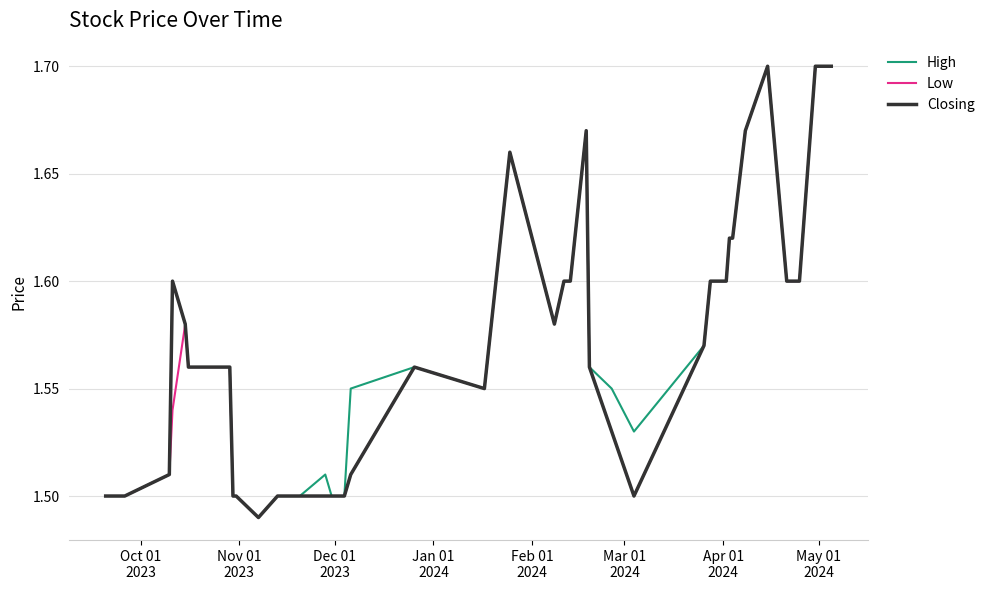

What is the value of the Low point at the 18th from the left?

1.5